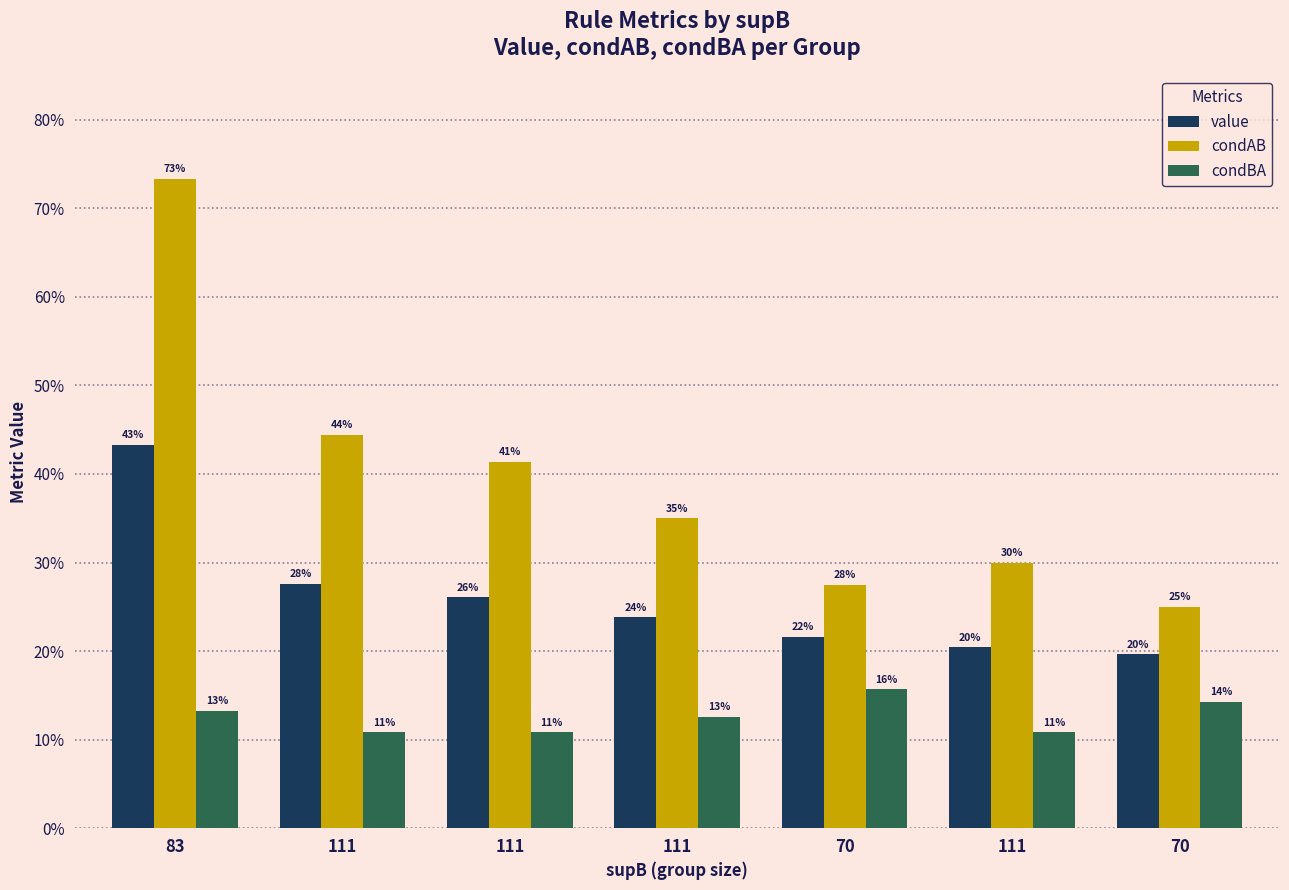

Rank the series by their maximum value, from lowest to highest.

condBA, value, condAB